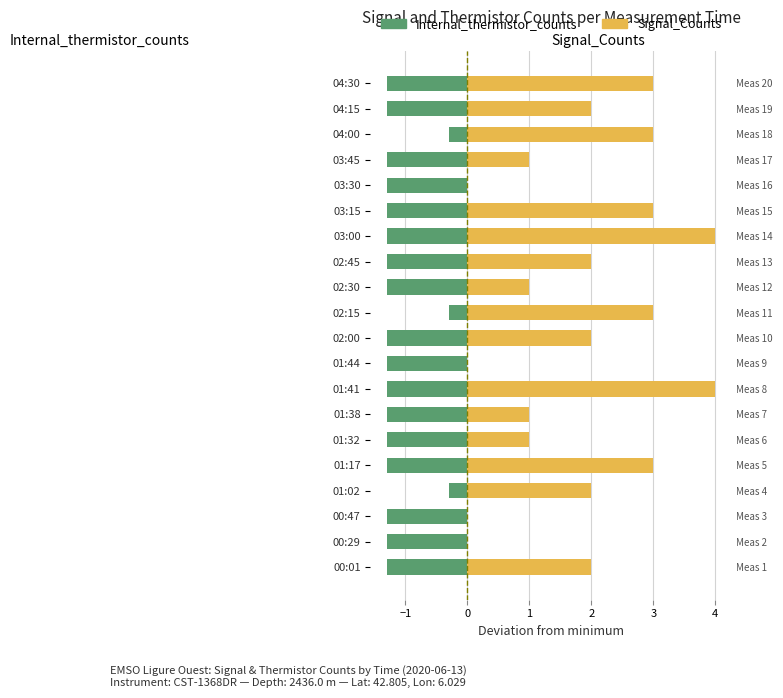

Which series has the widest spread of values?

Signal_Counts